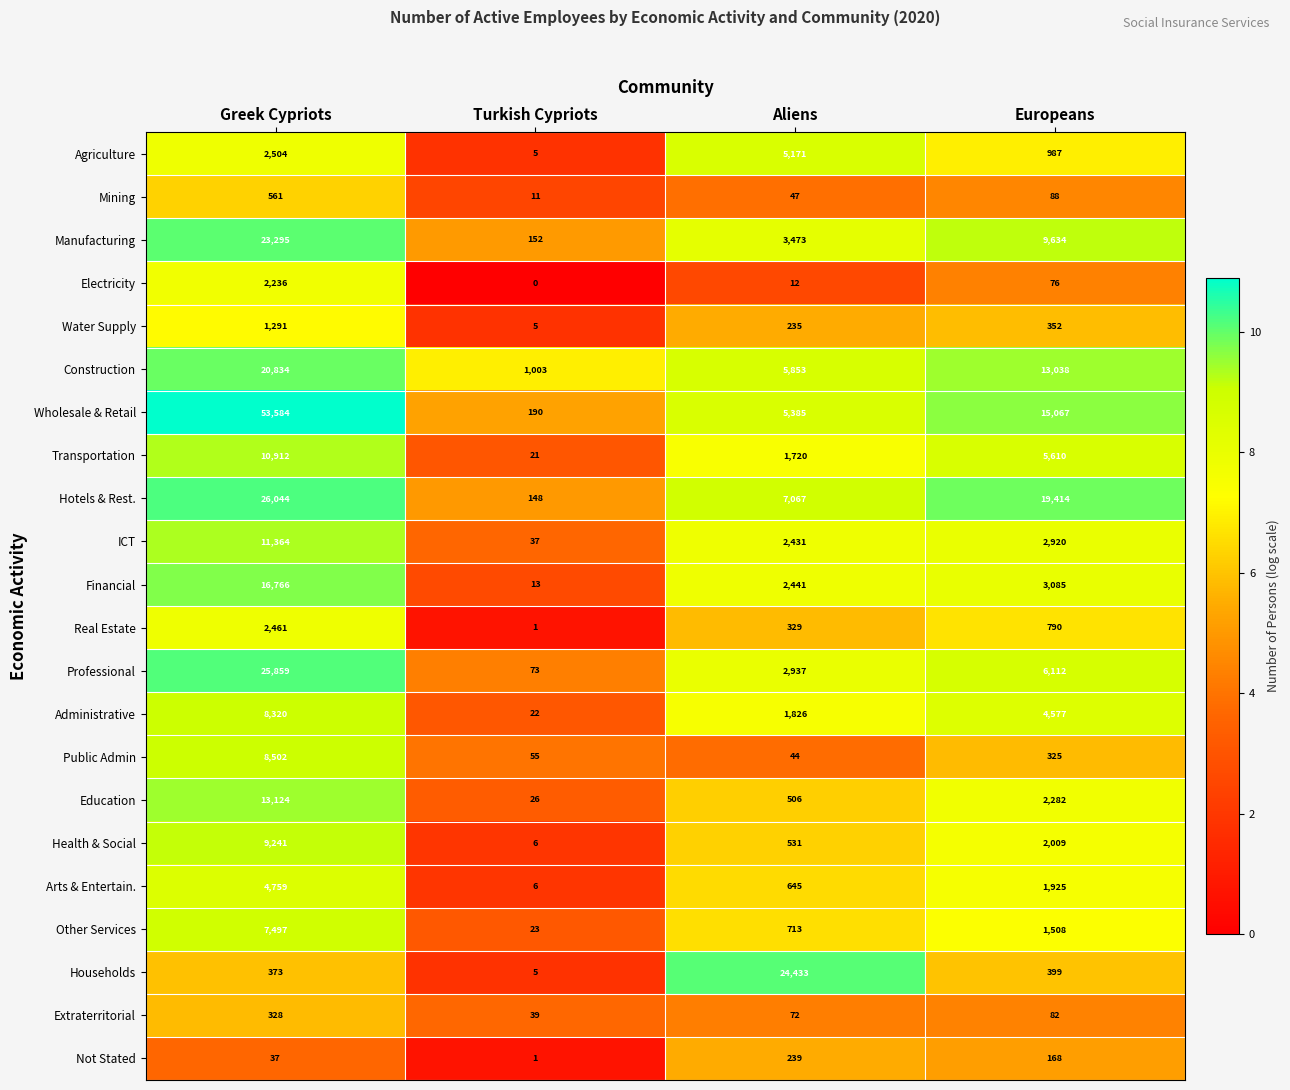

At which category is the sum across all series the highest?

Greek Cypriots